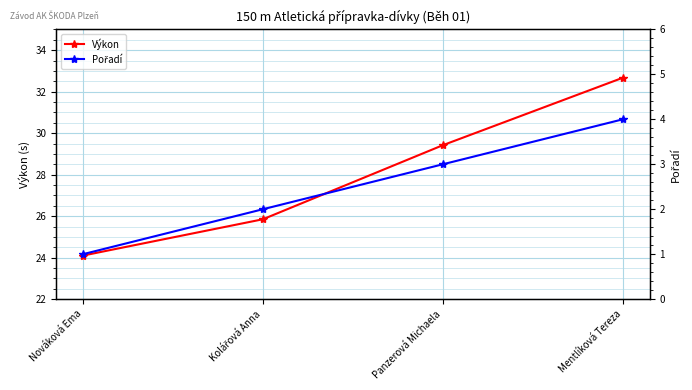

What is the total value across all series at Panzerová Michaela?

32.4